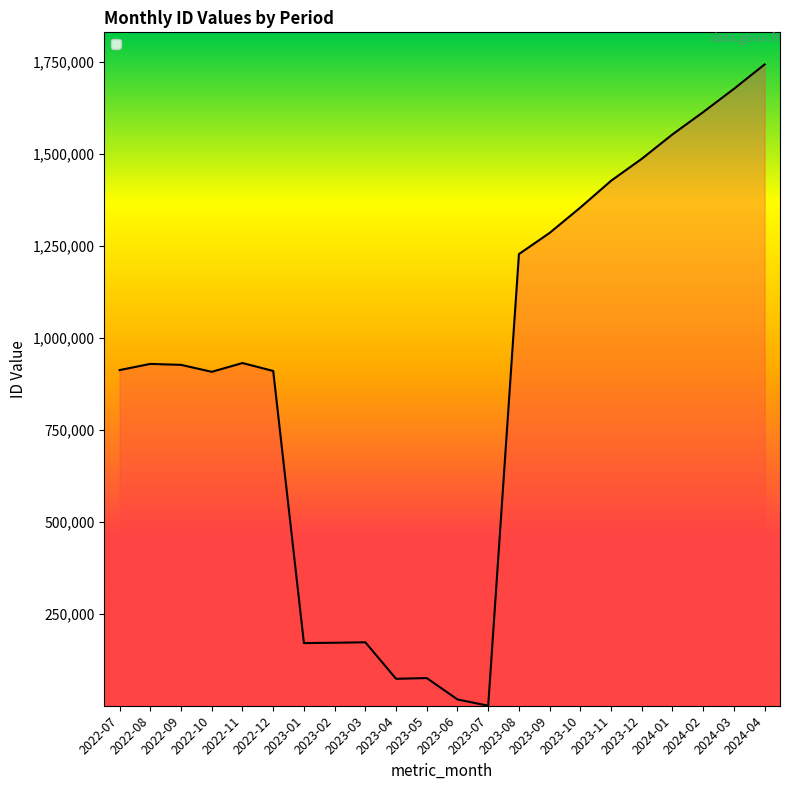

What is the maximum value shown in the chart?

1743475